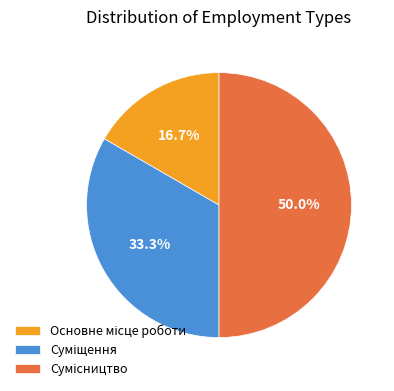

Is there any slice that represents more than half of the pie?

No